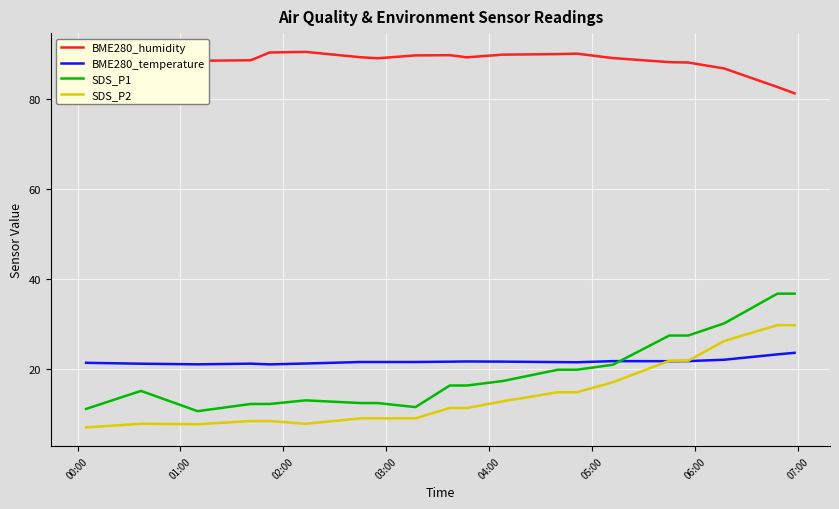

Which series has the largest range (max minus min)?

SDS_P1